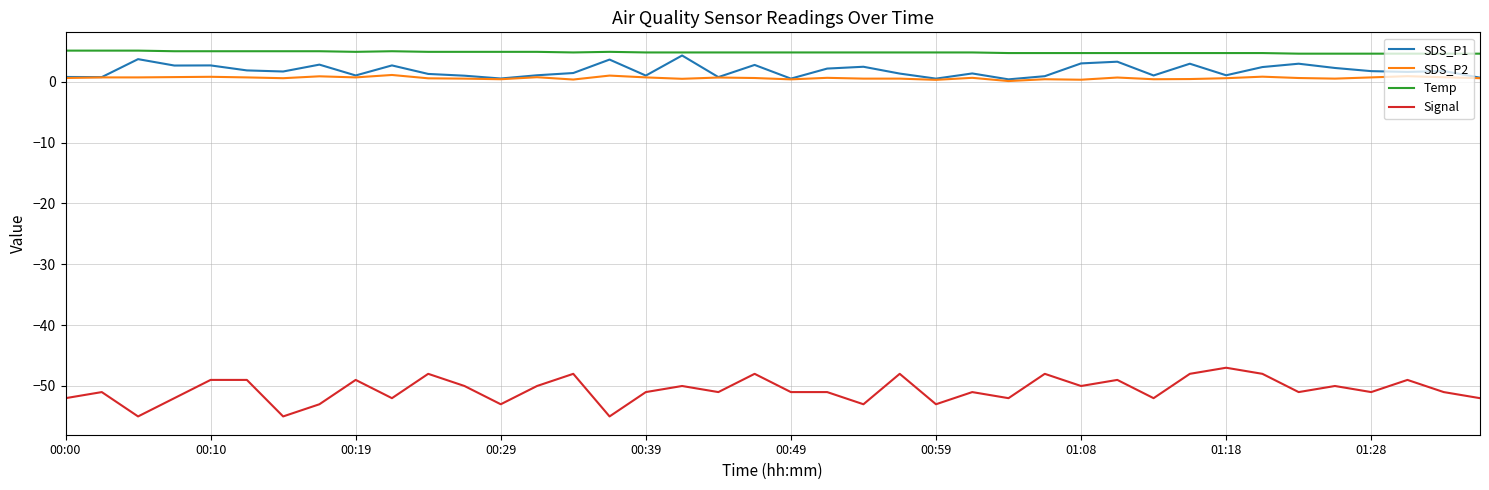

What is the maximum value for Temp?

5.1